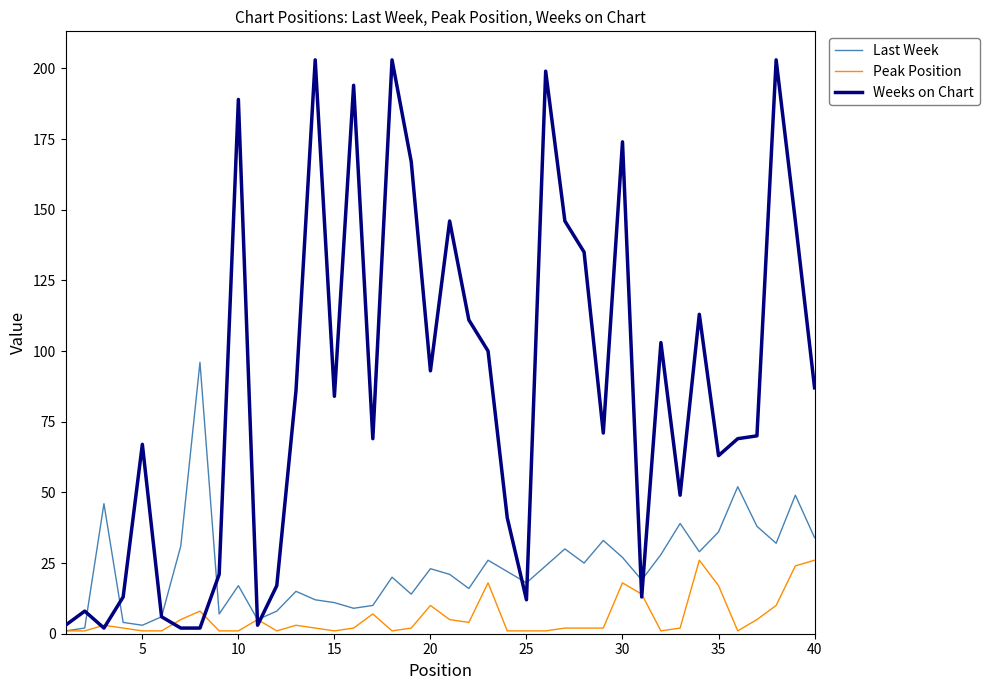

What is the maximum value shown in the chart?

203